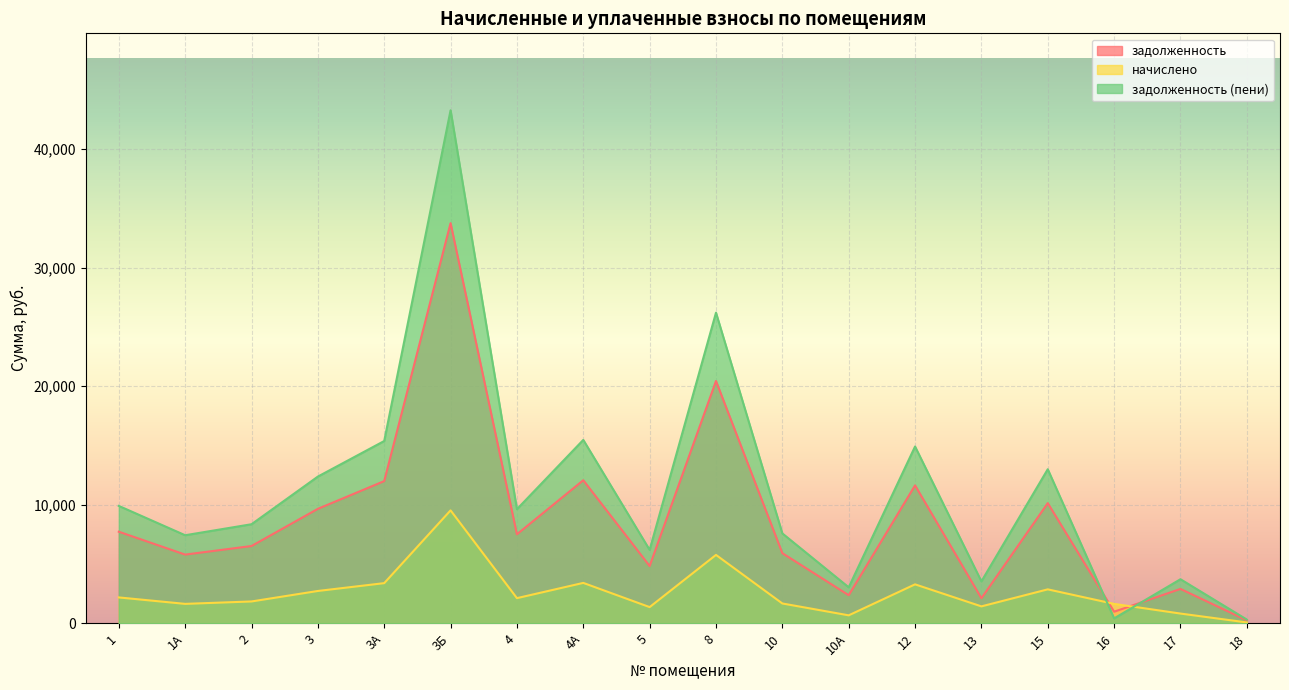

Is the value of задолженность (пени) at 13 greater than the value of задолженность at 4А?

No